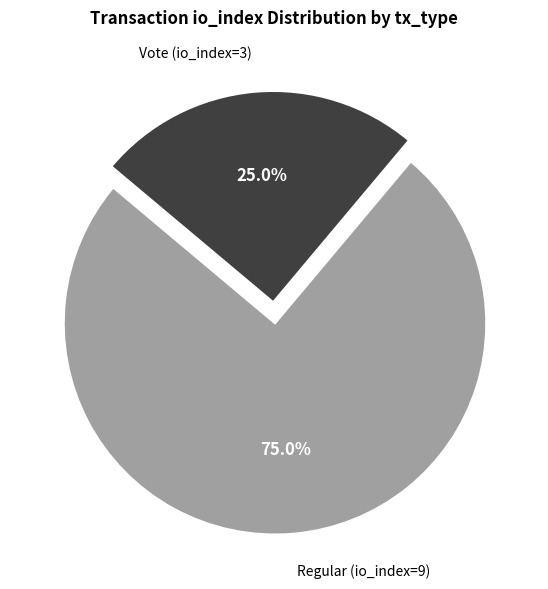

To the nearest percent, what is the difference between the Vote (io_index=3) and Regular (io_index=9) slice percentages?

50%